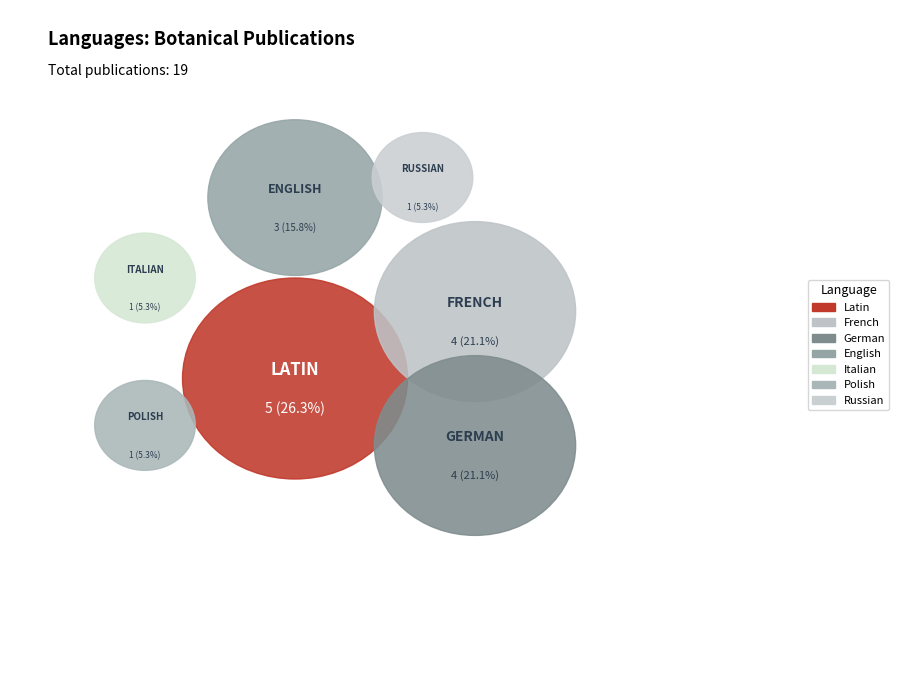

What percentage is the English slice, to the nearest percent?

16%